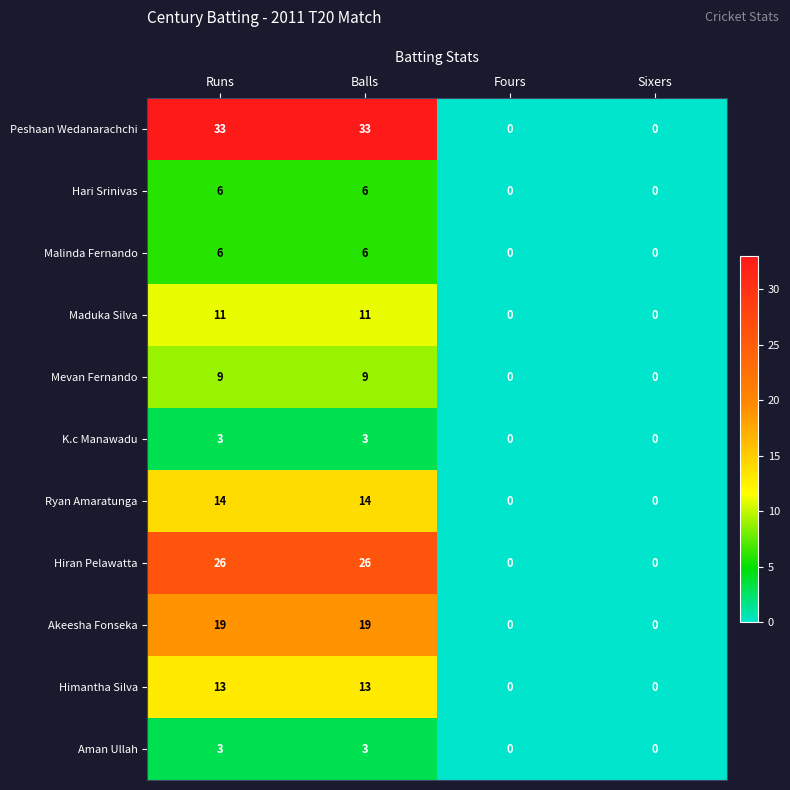

What is the sum of all Ryan Amaratunga values?

28